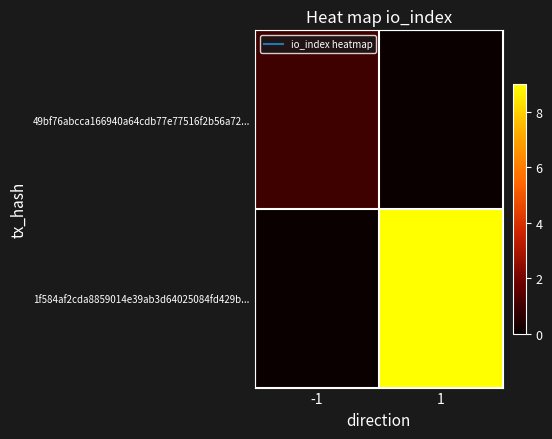

At which category is the sum across all series the highest?

1